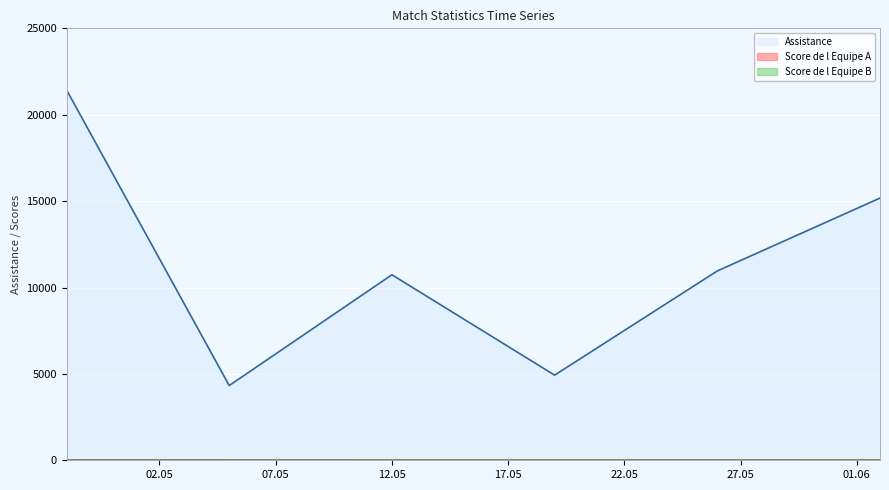

True or false: Score de l Equipe A and Assistance cross at least once.

False